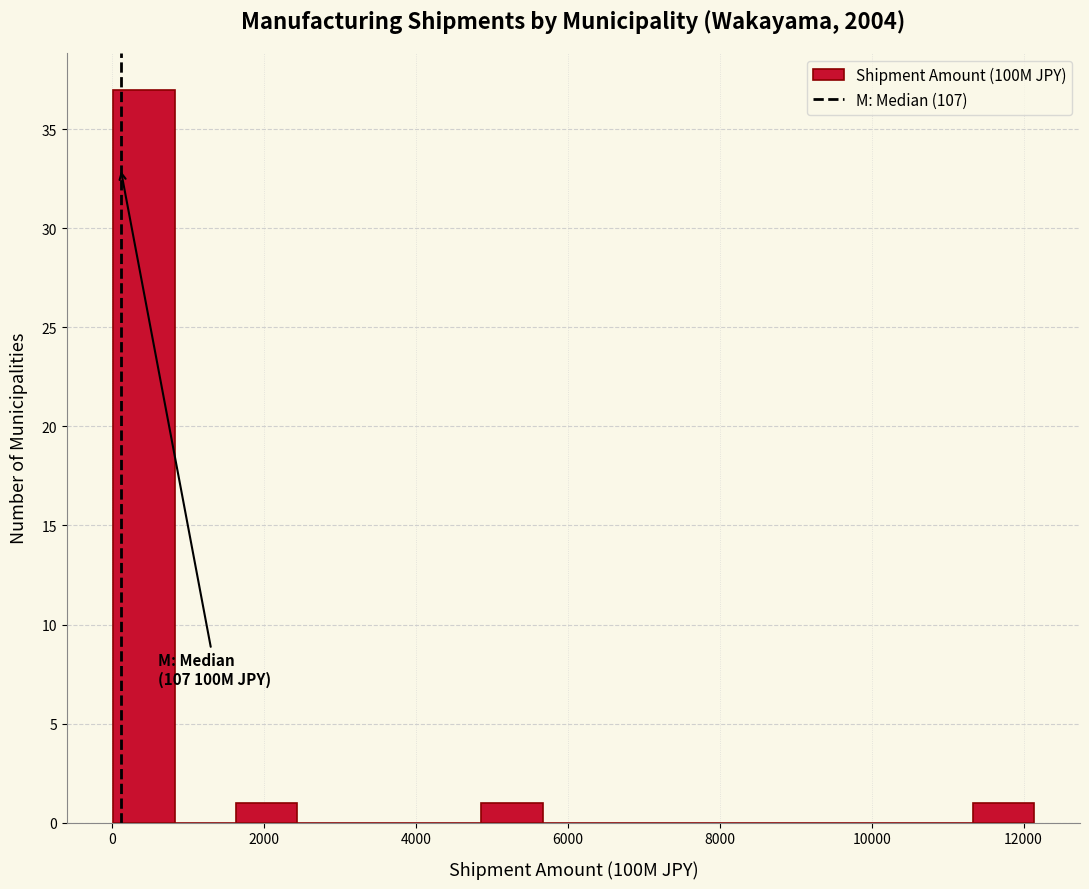

Over which range of the x-axis is the bar tallest?

0 to 800